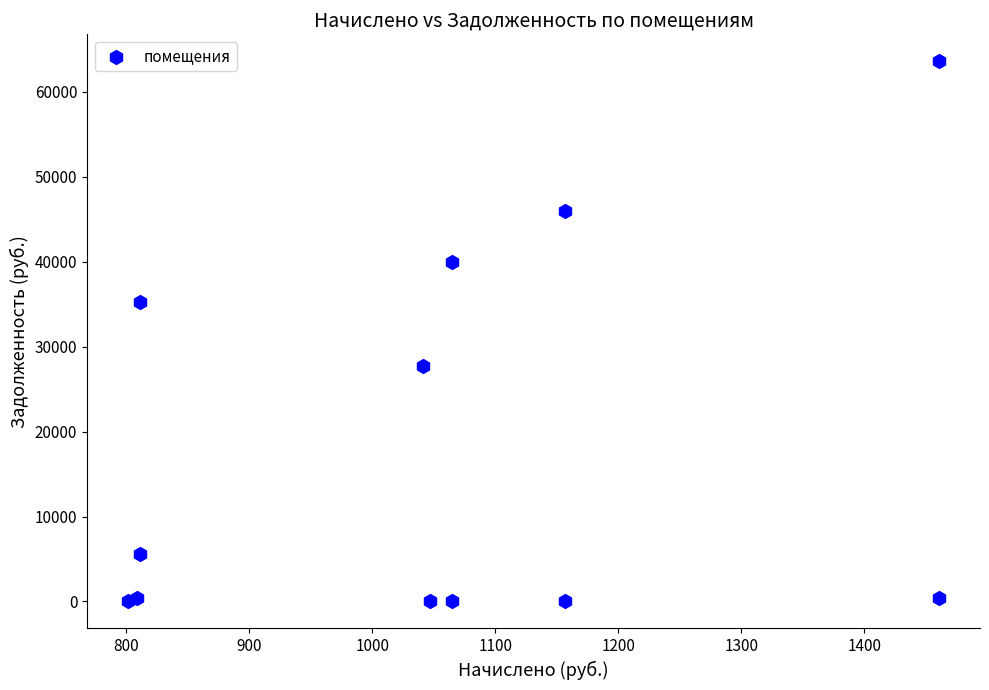

What is the average X value?

1057.1